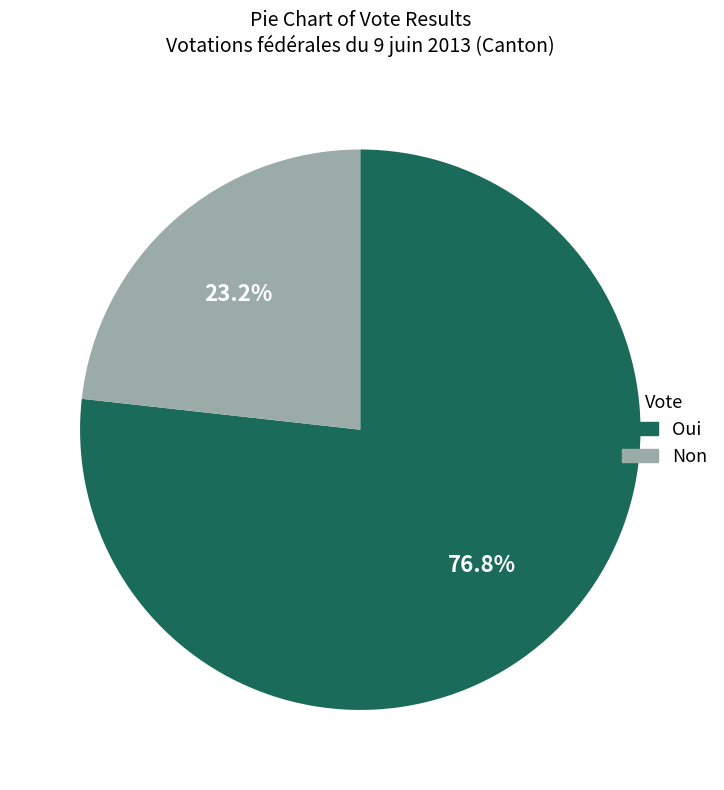

What is the smallest slice in the pie chart?

Non